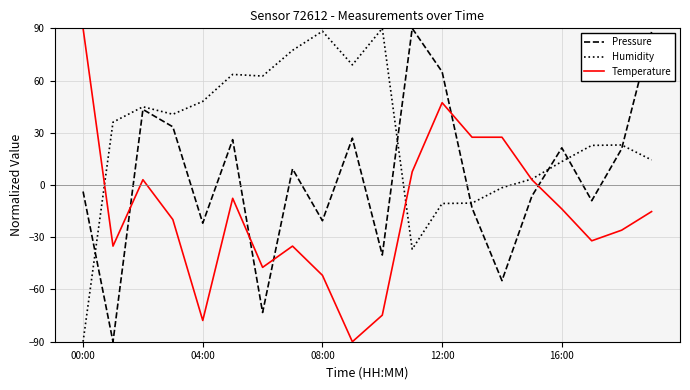

What is the difference between the maximum and minimum values in the Pressure series?

180.0